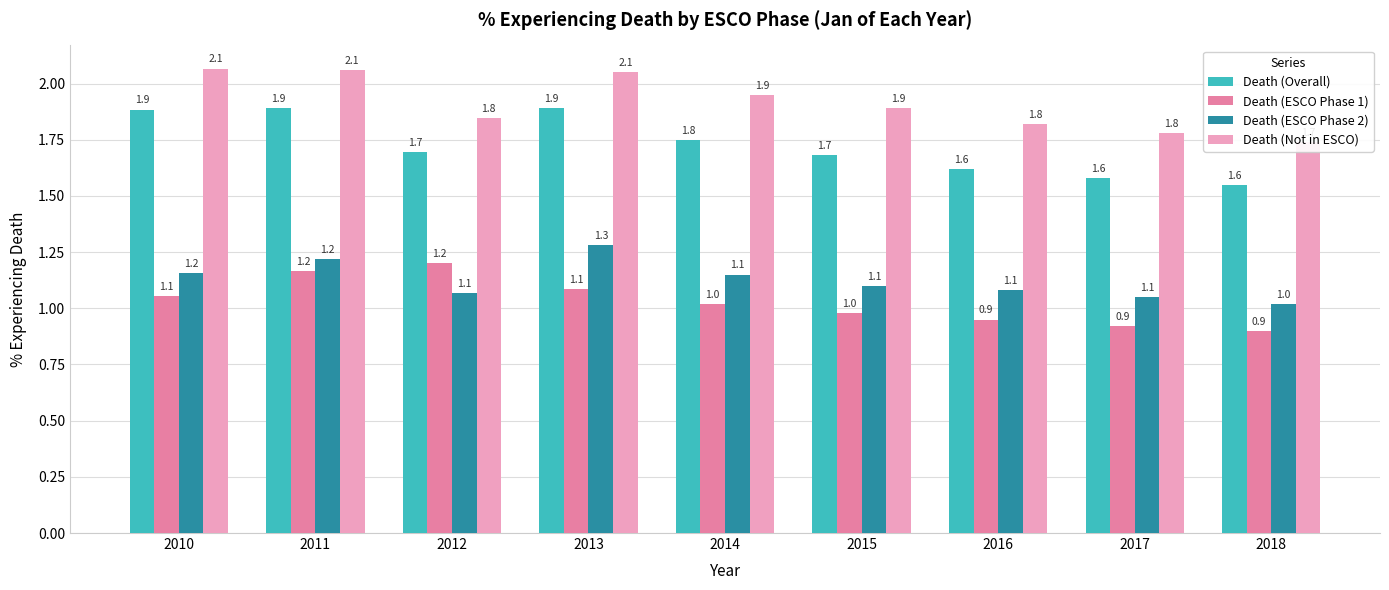

How many groups of bars are there?

9